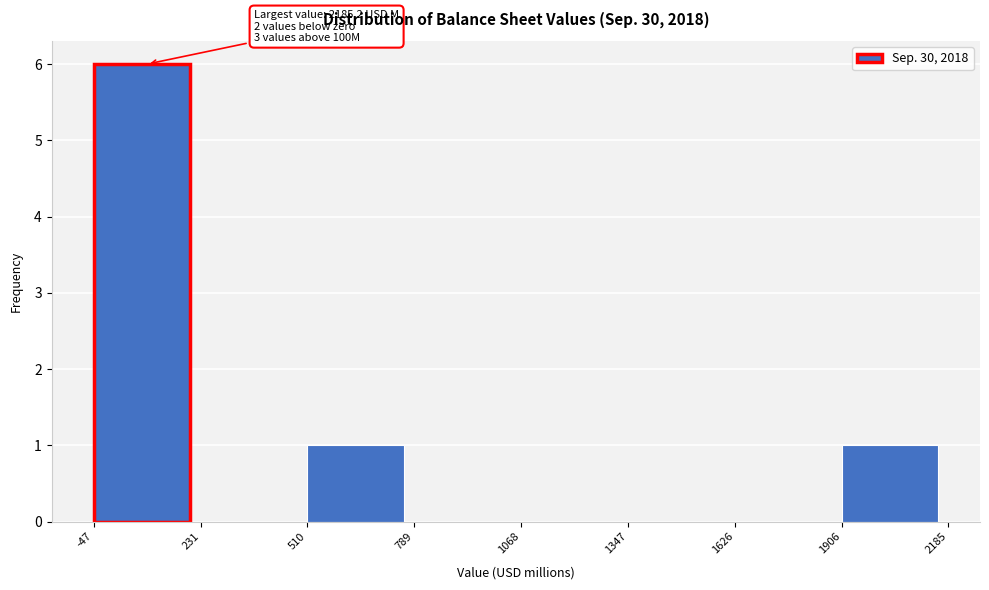

Over which range of the x-axis is the bar tallest?

-47 to 231